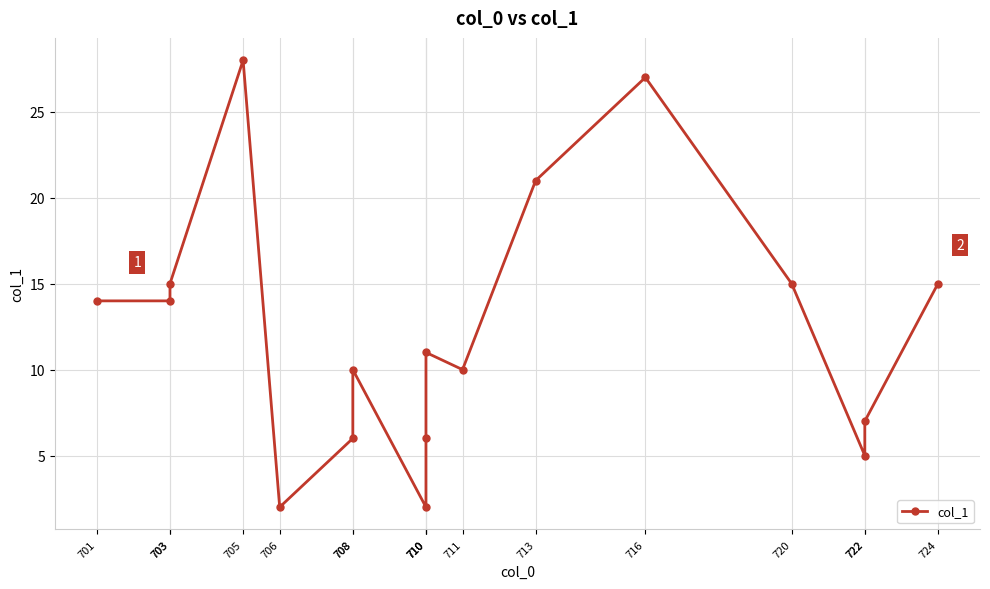

At which label does the data first exceed 11?

701